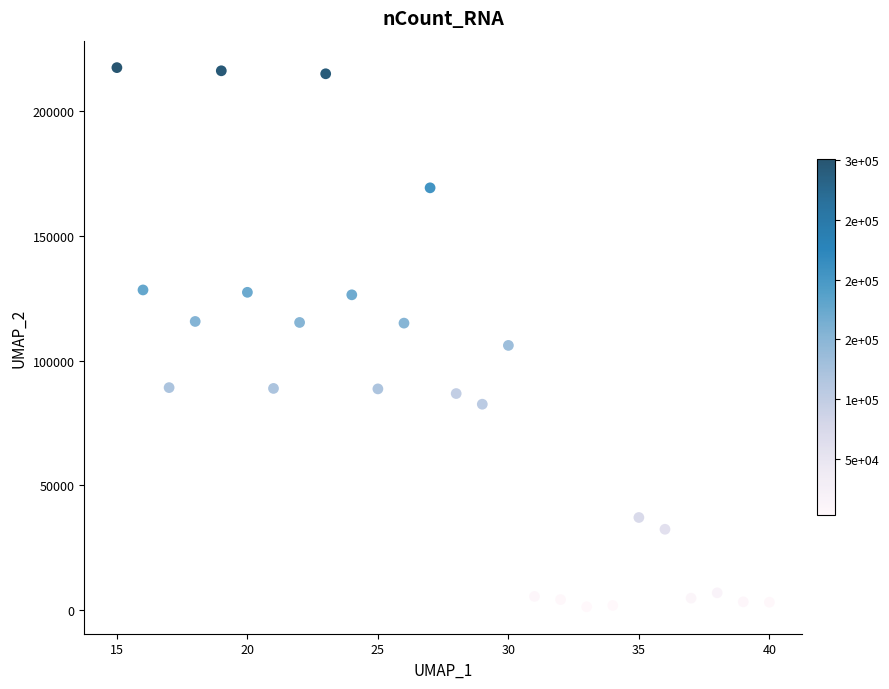

What is the range of Y values (max minus min)?

216267